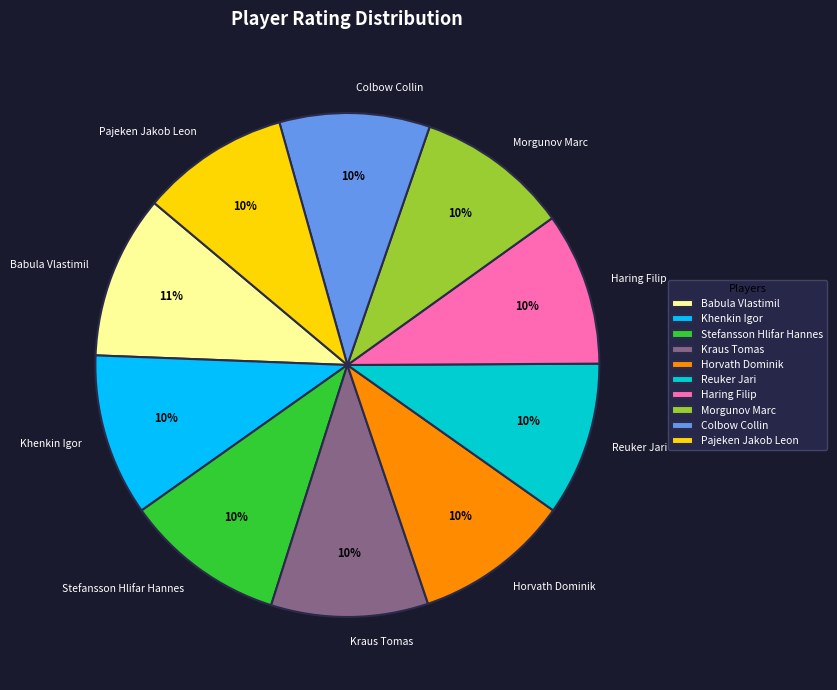

Is there any slice that represents more than half of the pie?

No